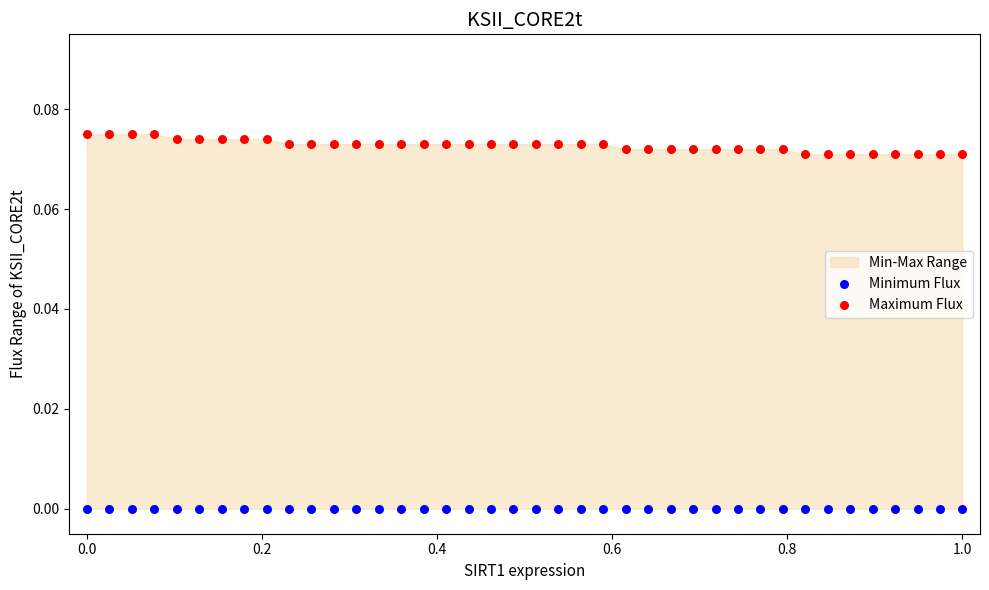

Which series reaches the minimum Y coordinate?

Minimum Flux